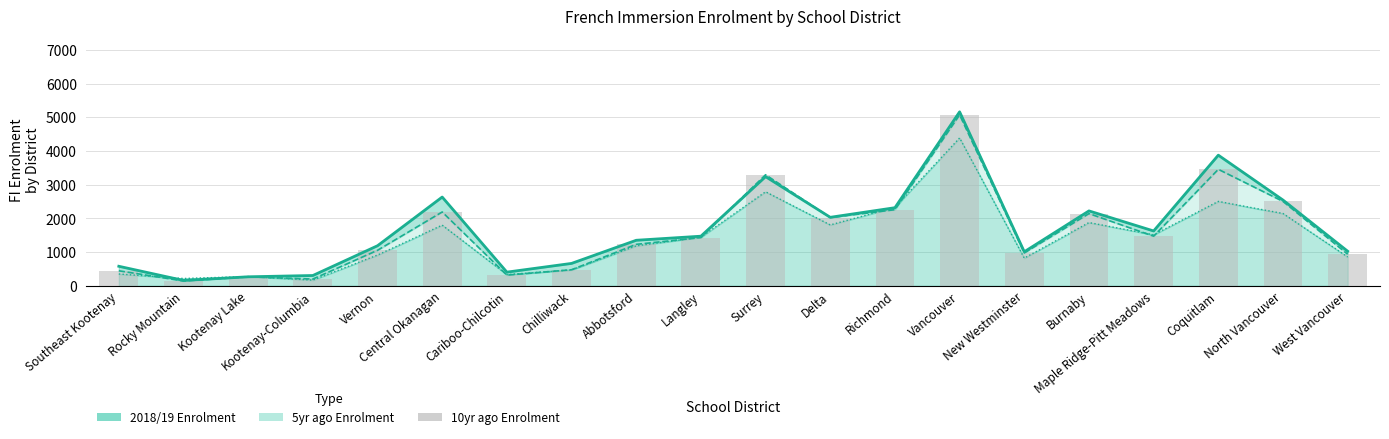

What is the sum of all Total FI Enrolment (2018/19) values?

34101